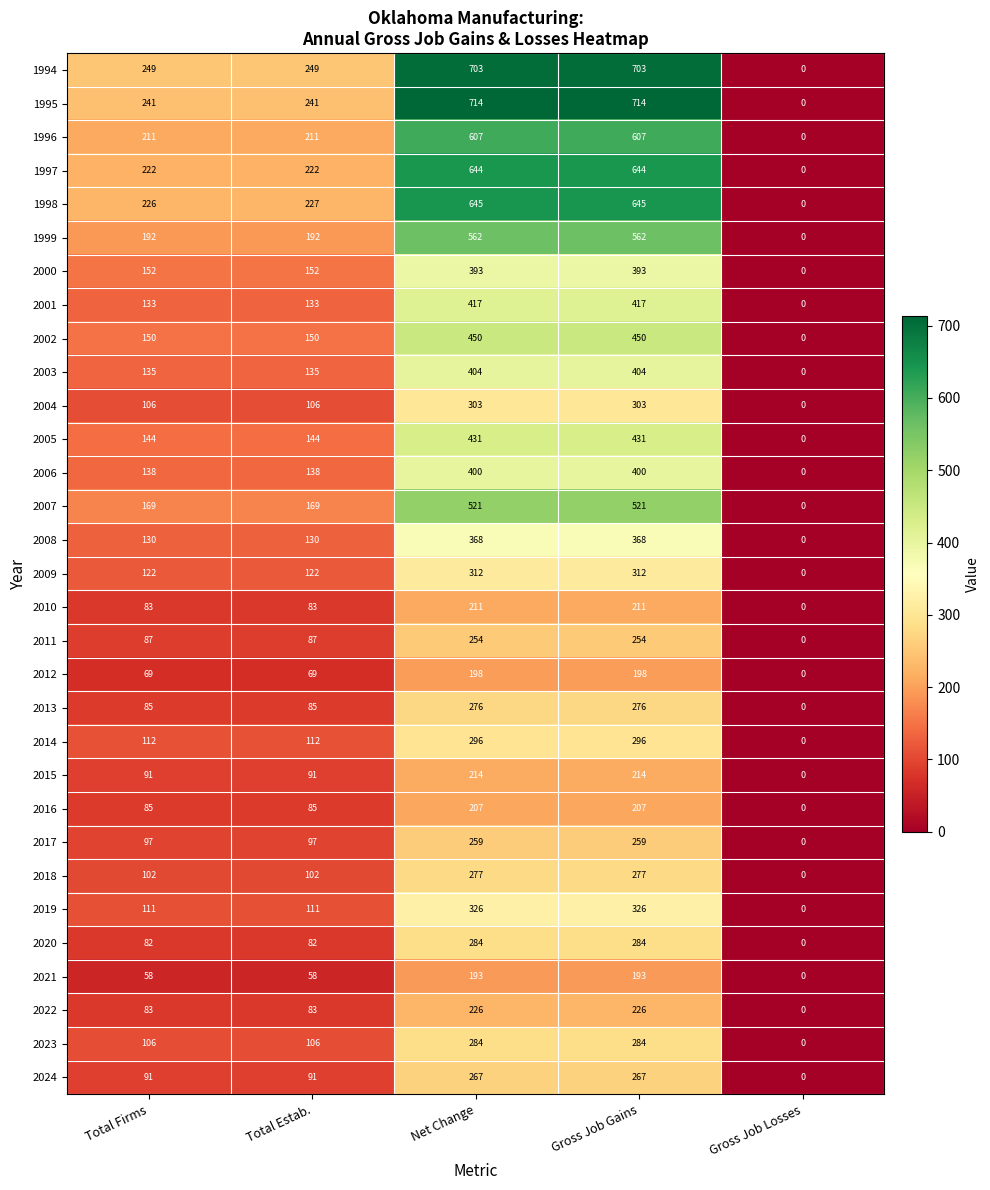

Which series changed the most between Total Firms and Gross Job Gains?

1995